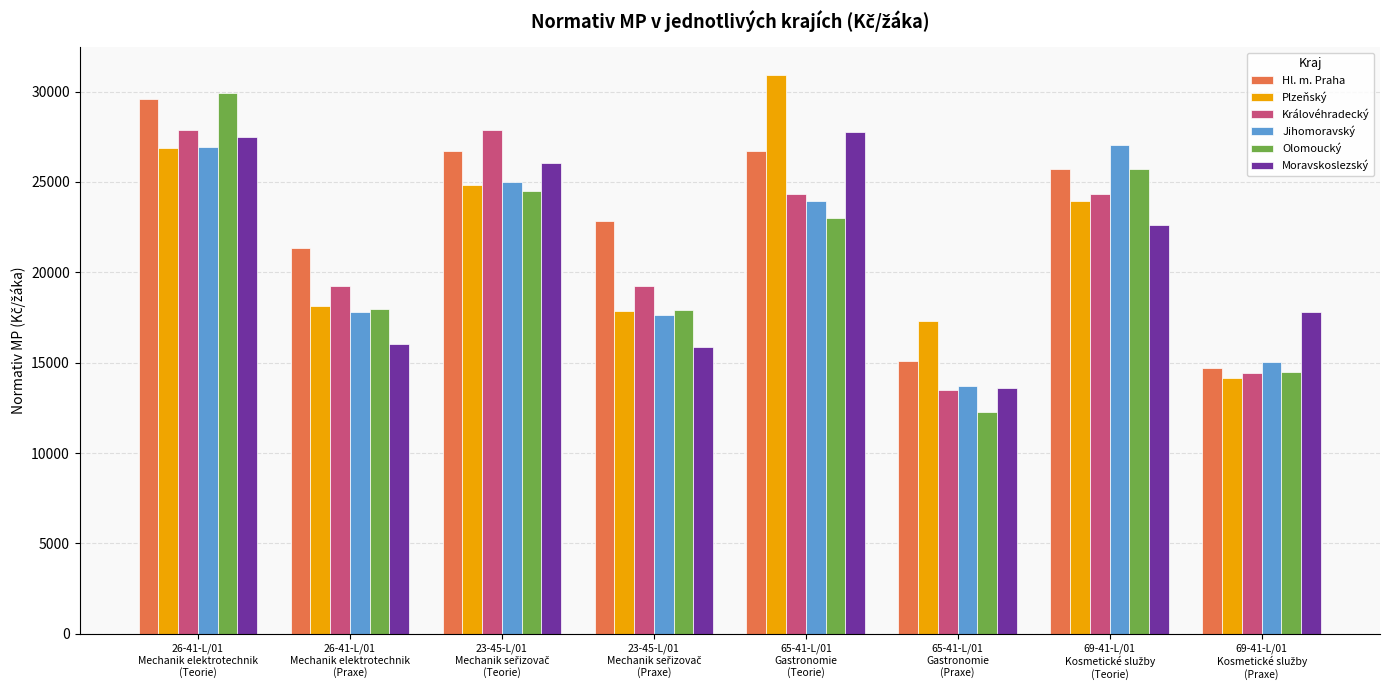

What is the smallest value displayed?

12277.8